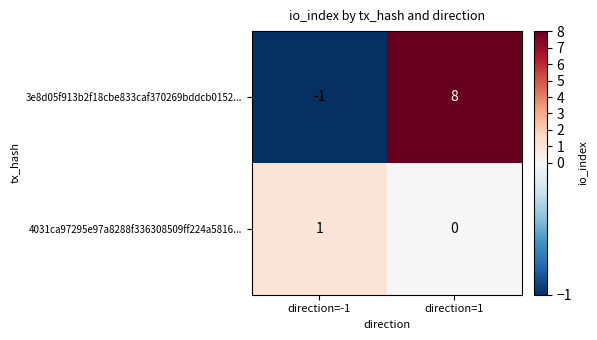

Rank the series by their maximum value, from highest to lowest.

3e8d05f913b2f18cbe833caf370269bddcb0152..., 4031ca97295e97a8288f336308509ff224a5816...